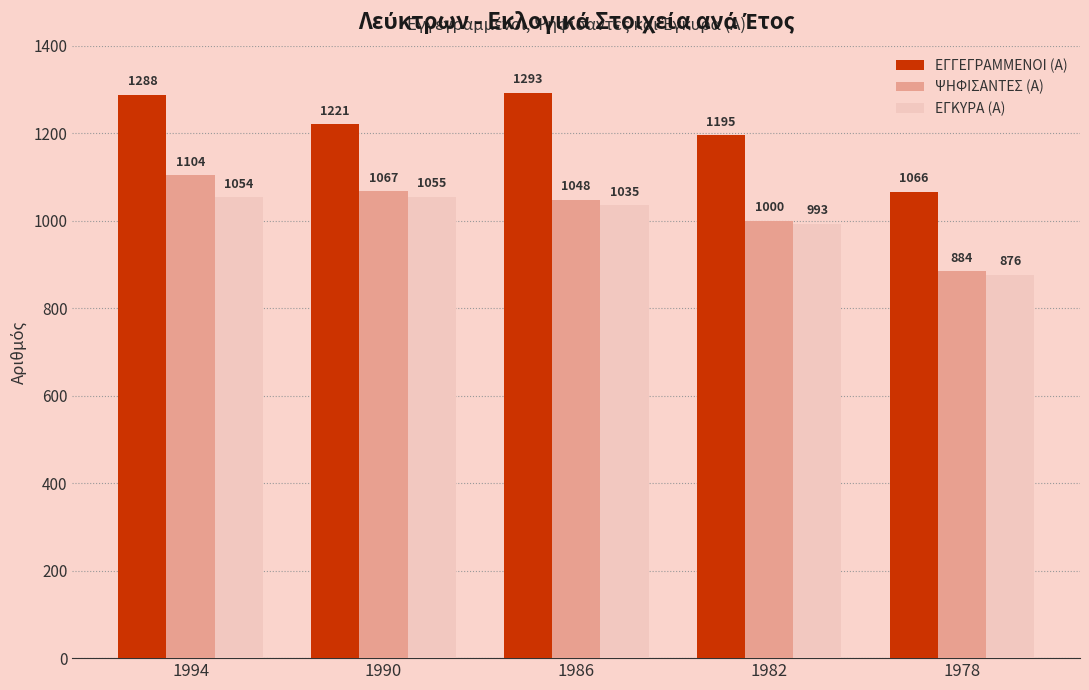

What is the average value of the ΨΗΦΙΣΑΝΤΕΣ (Α) series?

1021